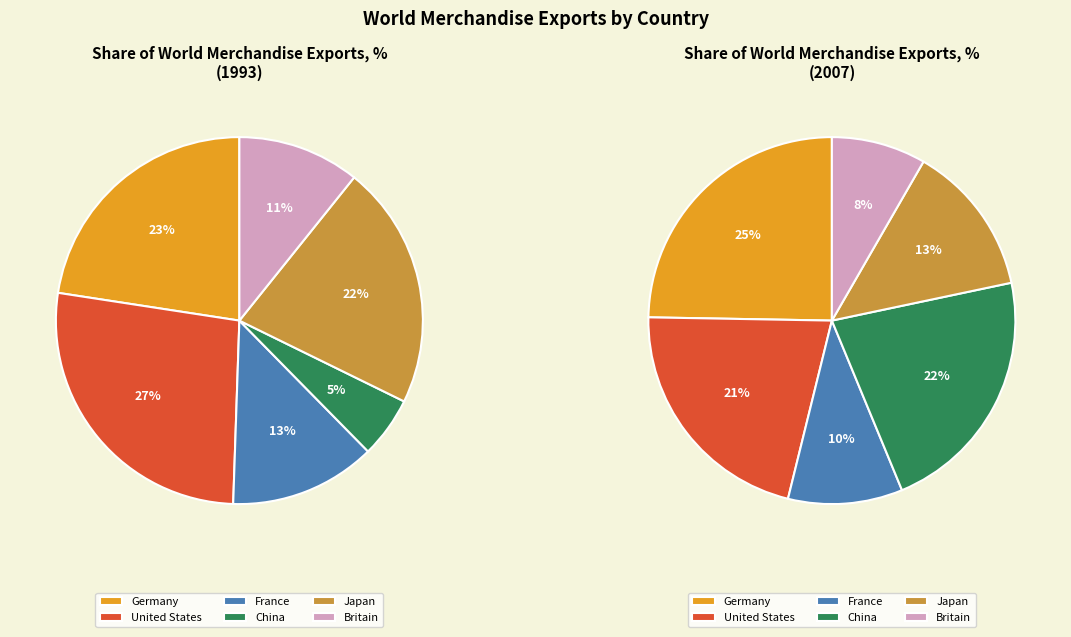

Is there a majority slice in this chart?

No